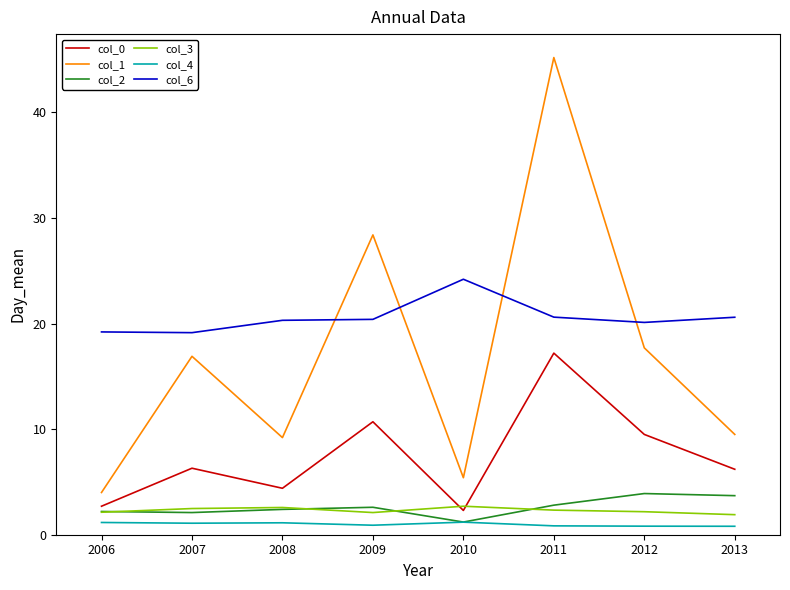

True or false: col_6 and col_0 intersect in this chart.

False